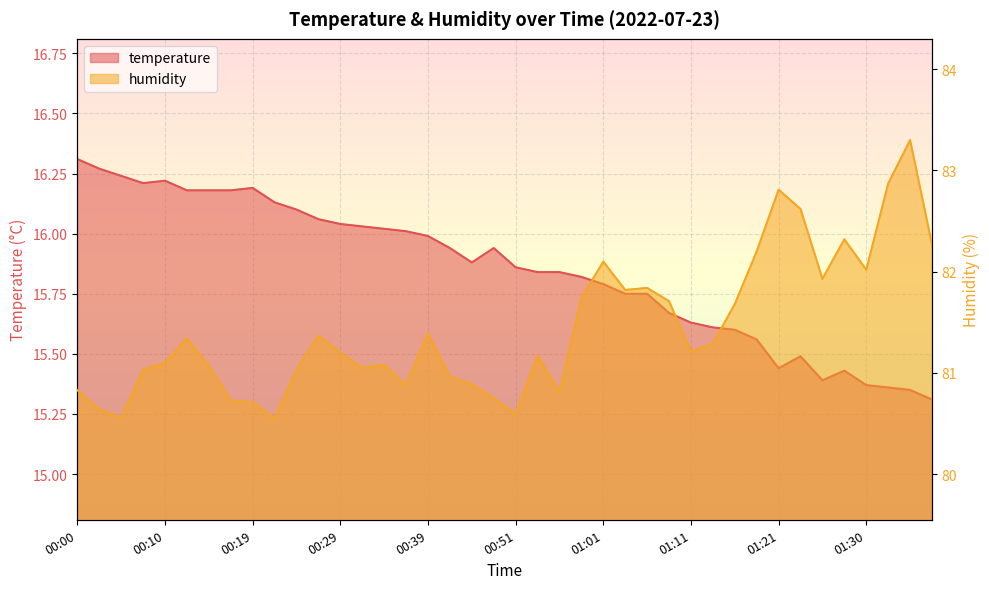

Is it true that temperature equals 10.2 at 00:15?

False